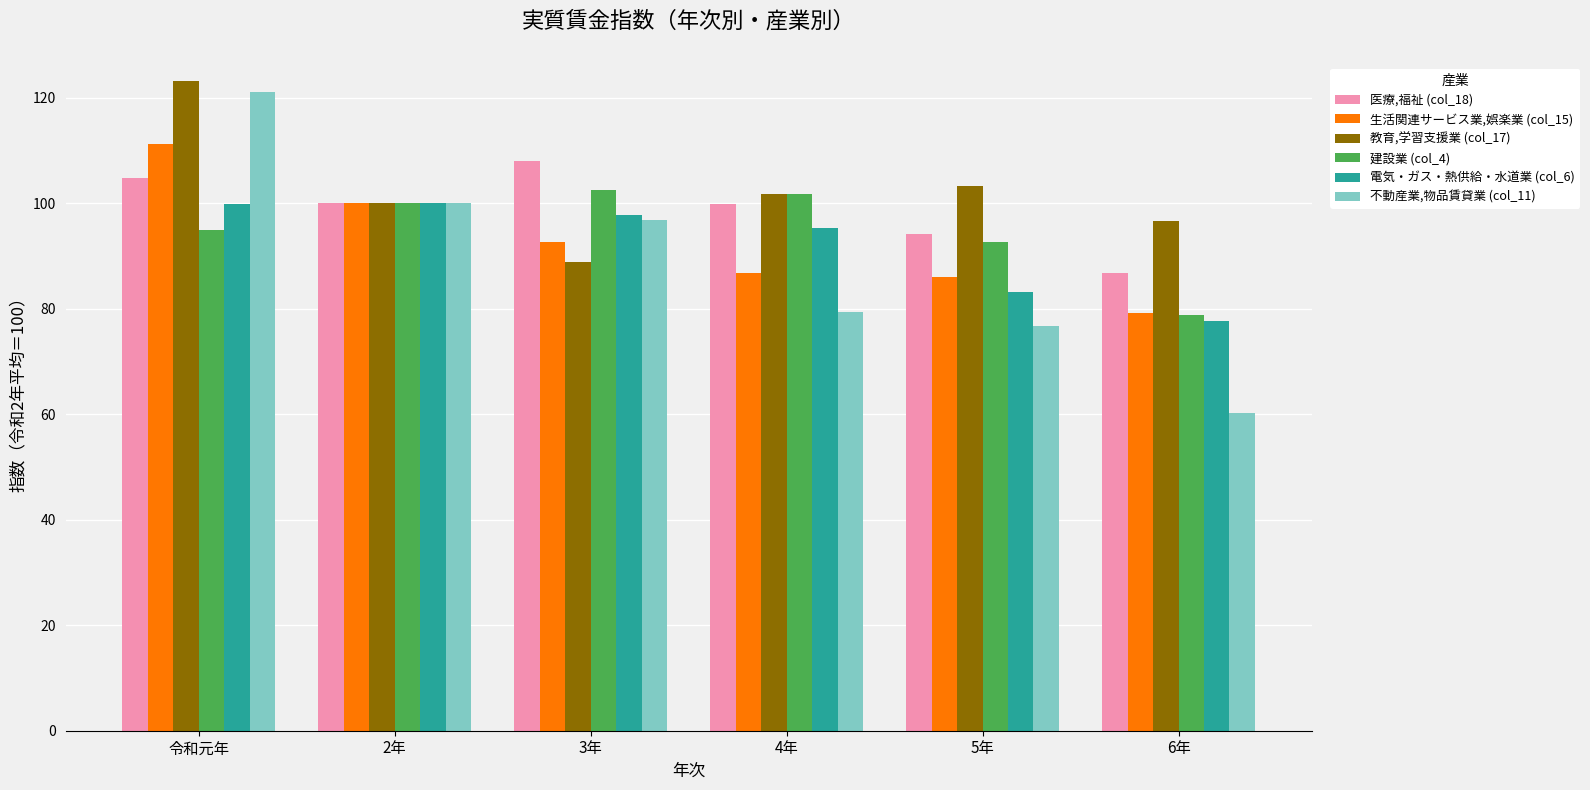

What is the sum of all 不動産業,物品賃貸業 (col_11) values?

534.2